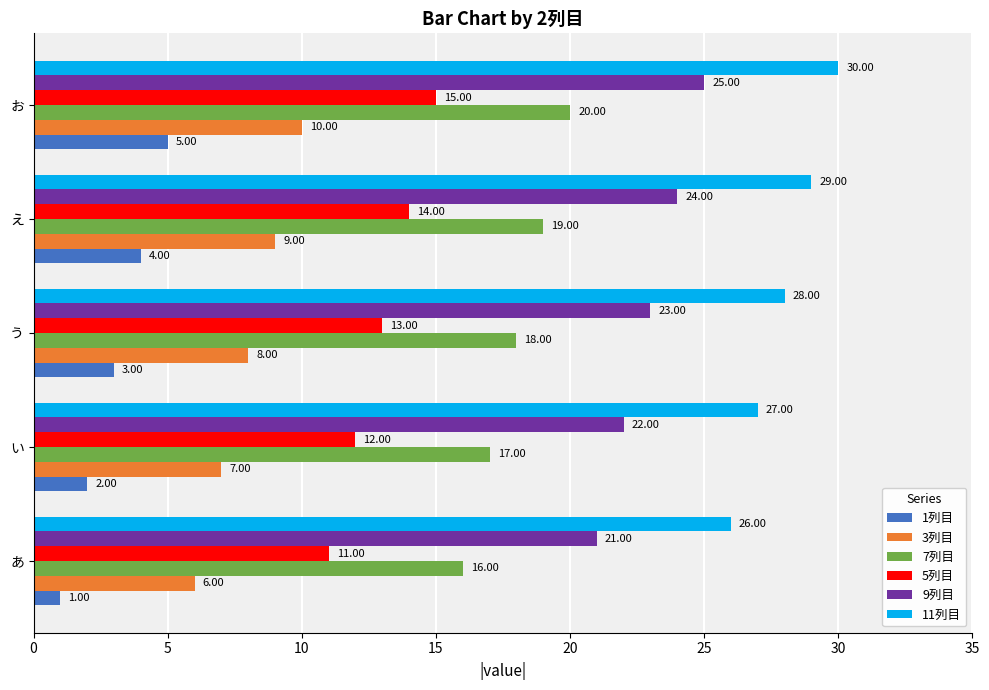

Which series has the largest total across all categories?

11列目